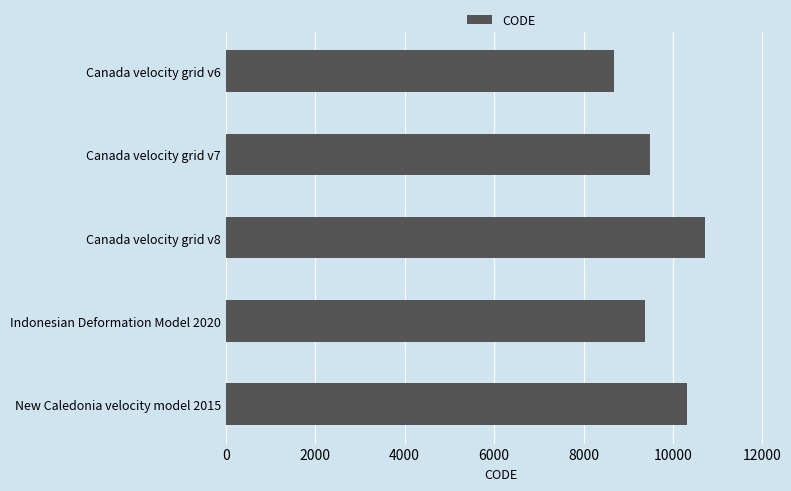

The value at Canada velocity grid v6 is 8676. True or false?

True